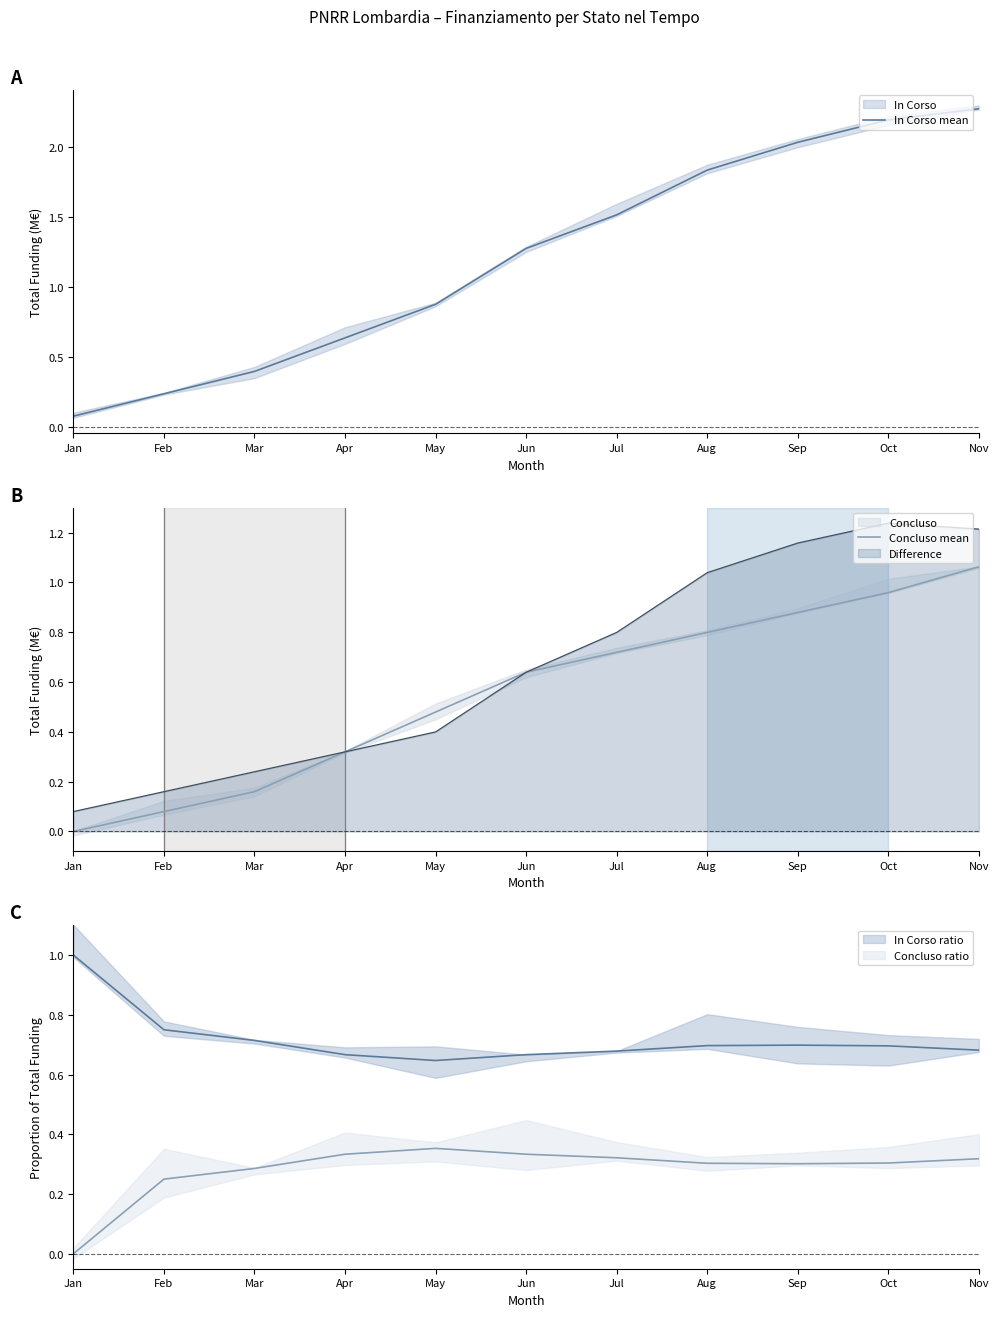

At which category is the sum across all series the highest?

Nov